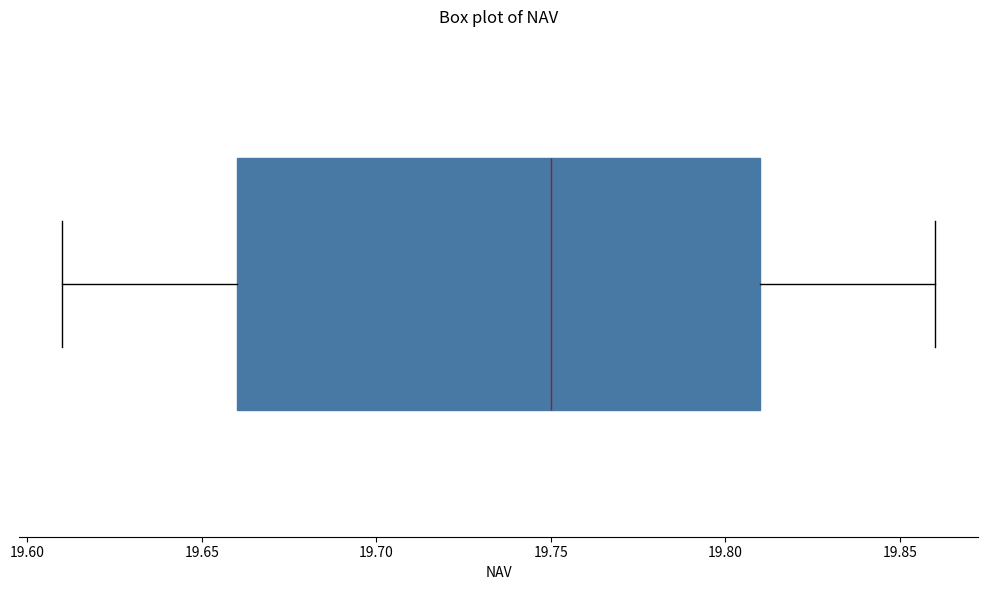

Transcribe this box plot: give where the median line is, the range the box spans, and where the two whiskers end, as read against the x-axis. The values are not printed on the chart, so give them approximately, as read against the axis.

median 19.75, box 19.66 to 19.81, whiskers 19.61 to 19.86